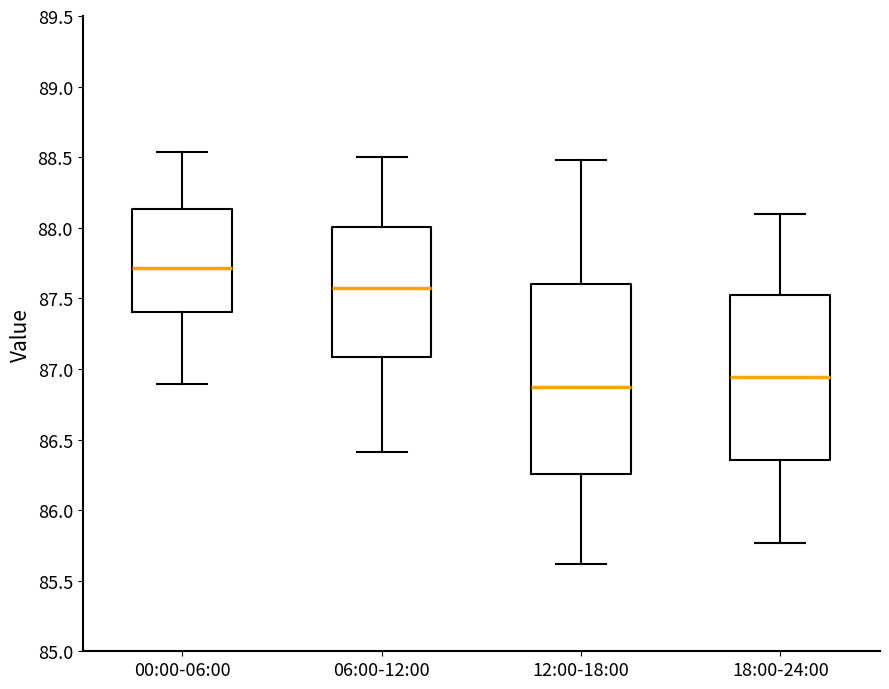

Which box has the lowest median line?

12:00-18:00